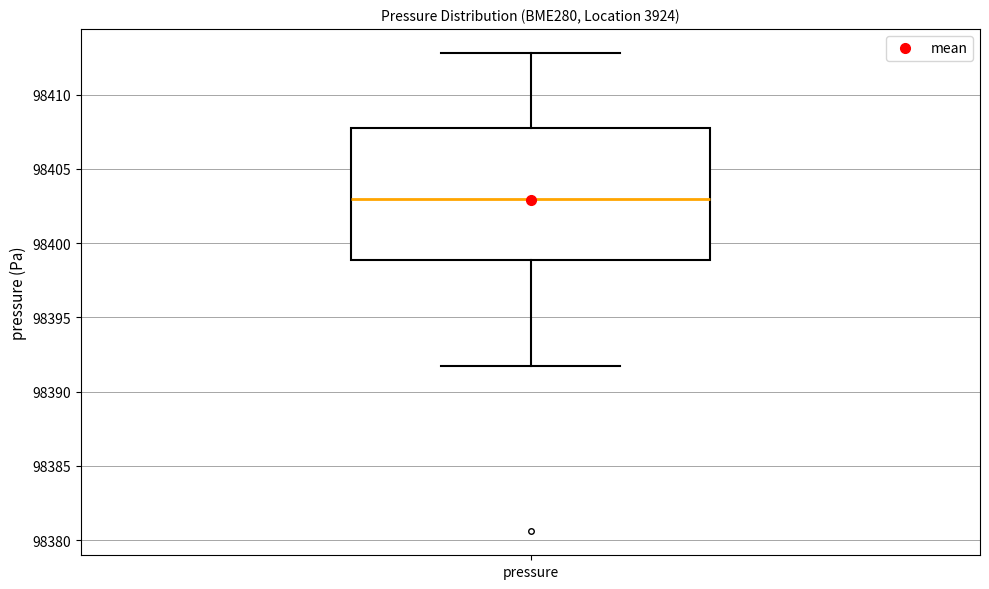

Where does the lower whisker of the box for pressure end on the y-axis? The values are not printed on the chart, so give them approximately, as read against the axis.

98391.5